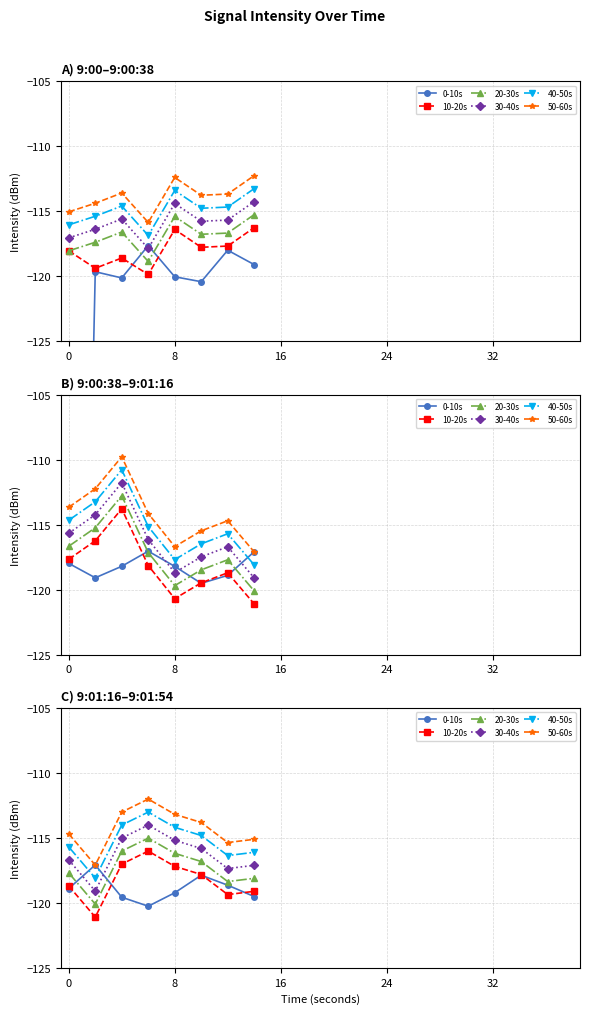

At 8, list the series in order from largest to smallest.

50-60s, 40-50s, 30-40s, 20-30s, 10-20s, 0-10s